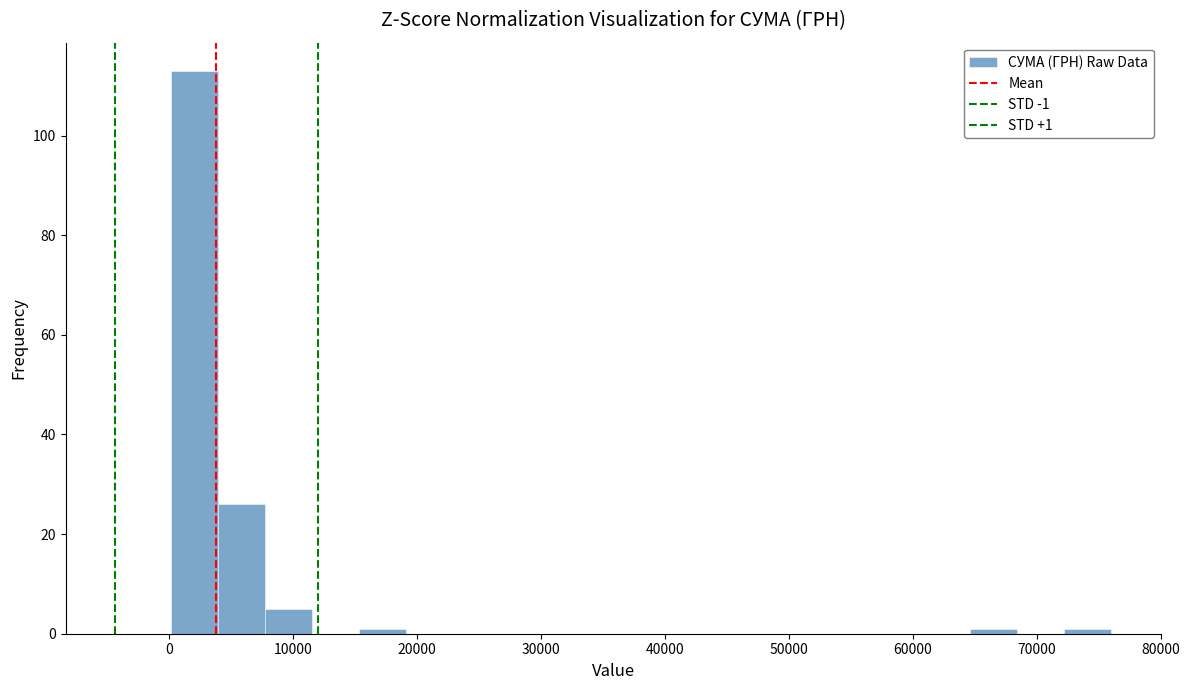

Around what value on the x-axis is the tallest bar? Give the approximate position of its centre, as read against the axis.

2000